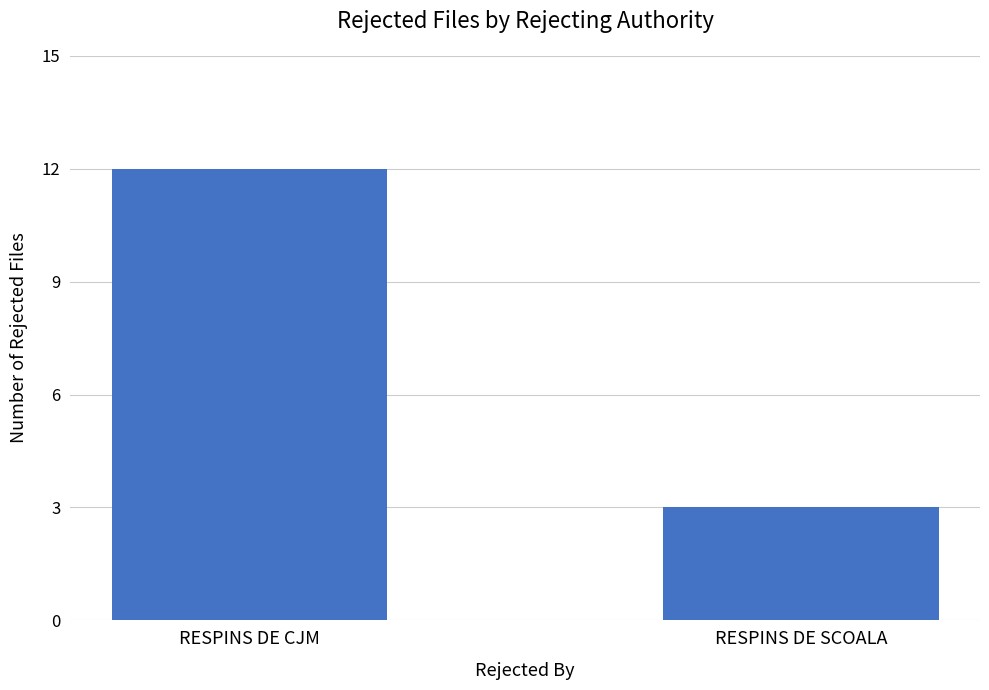

What is the difference between the maximum and minimum values?

9